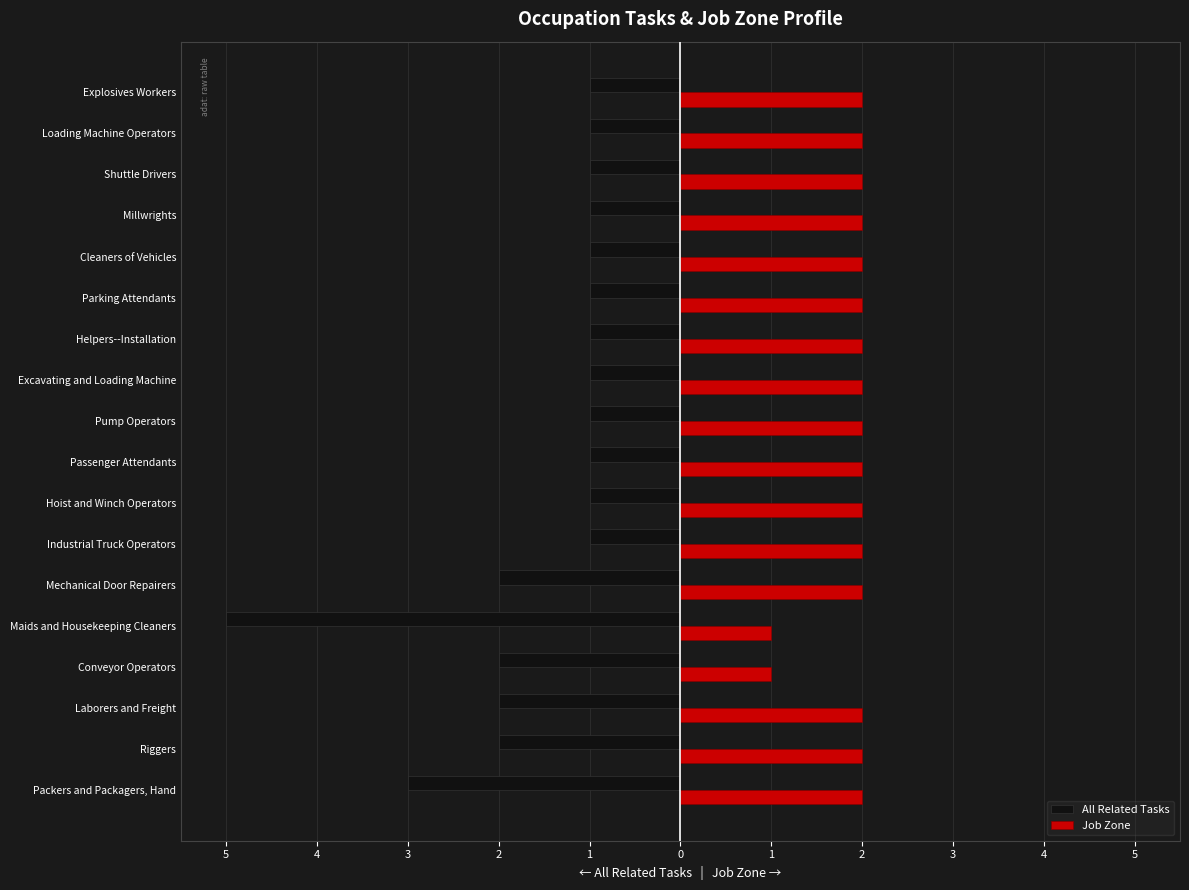

What are all the series names shown in the legend?

All Related Tasks, Job Zone